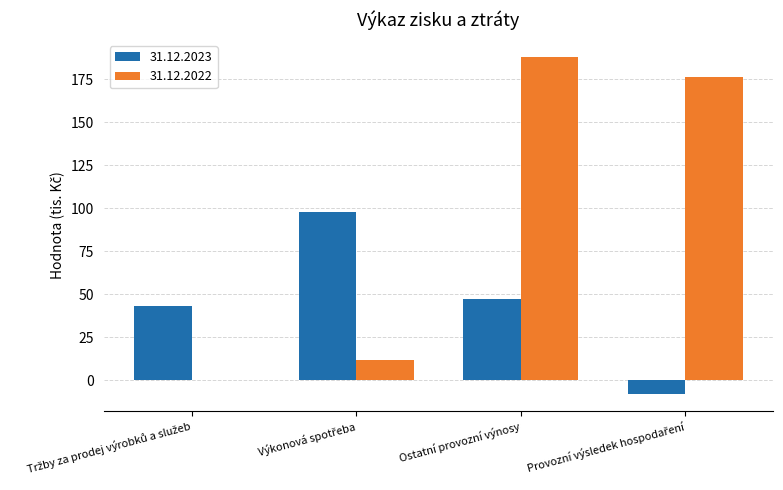

The 31.12.2023 series shows 47 at Ostatní provozní výnosy. True or false?

True